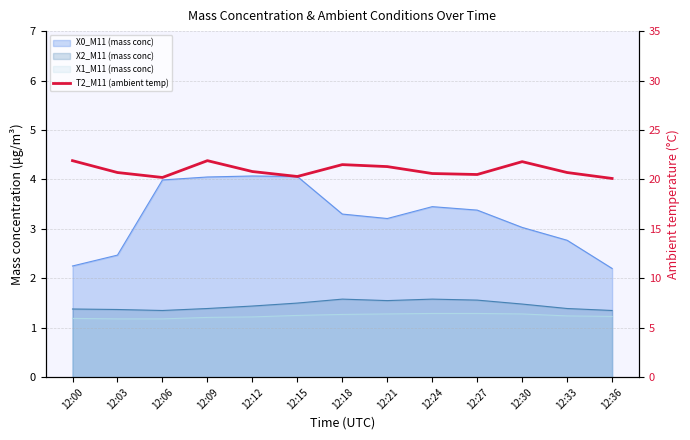

At which label is the value closest to 21?

12:12